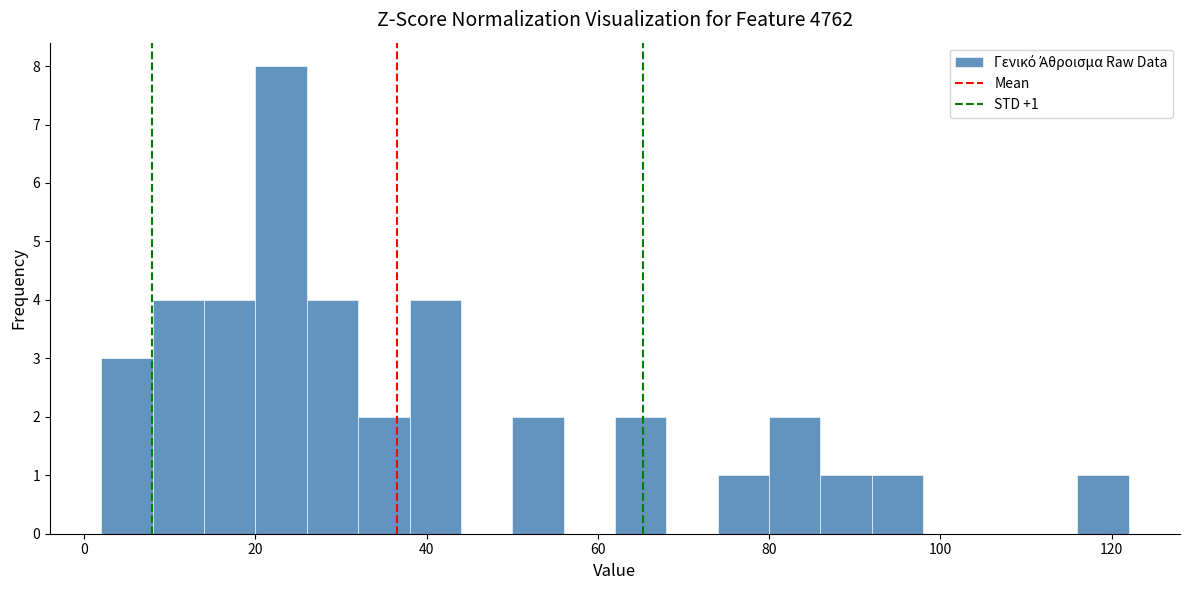

Read against the x-axis, roughly where is the centre of the tallest bar?

24